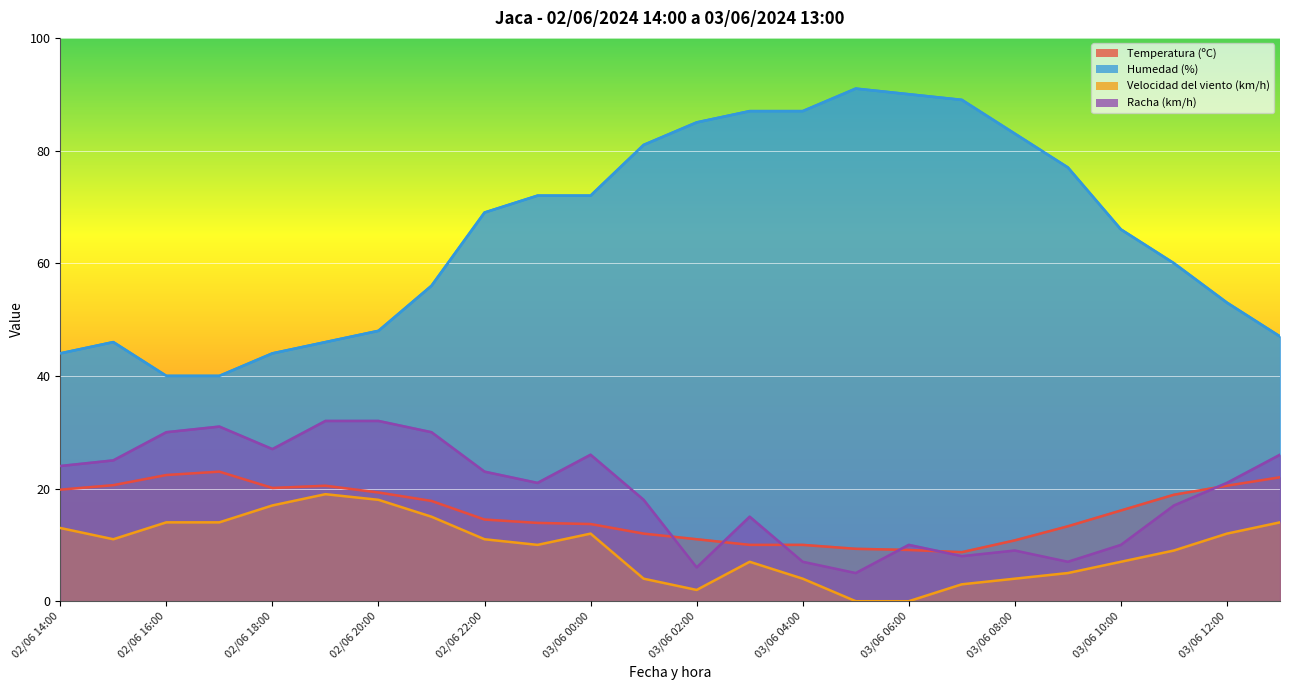

At 02/06 14:00, list the series in order from largest to smallest.

Humedad (%), Racha (km/h), Temperatura (ºC), Velocidad del viento (km/h)